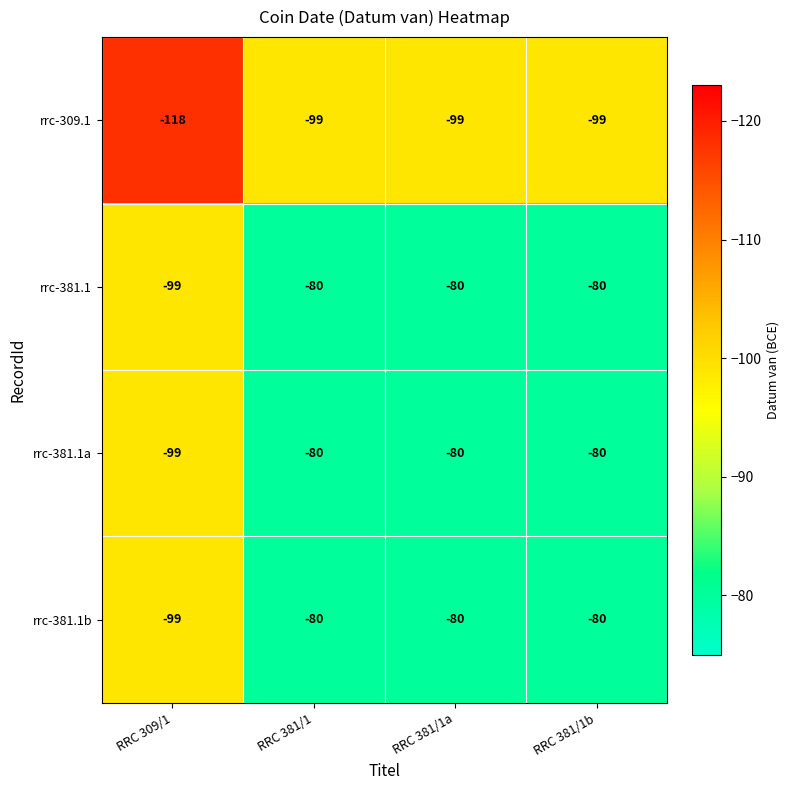

What is the total value across all series at RRC 309/1?

-415